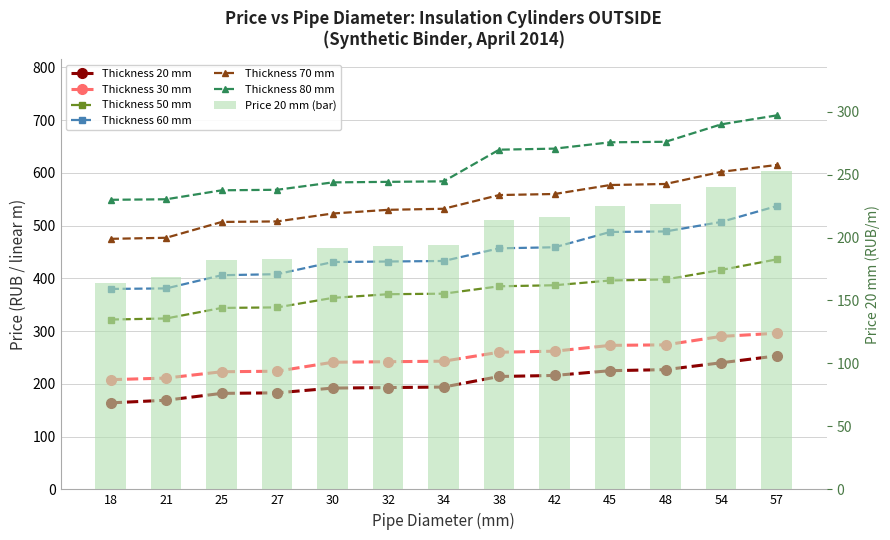

True or false: Thickness 50 mm has a value of 133 at 27.

False